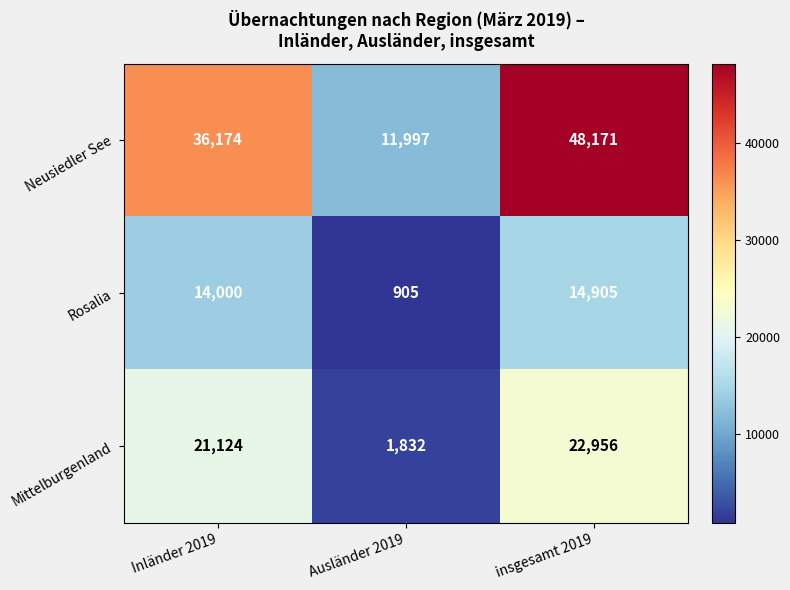

What is the maximum value for Mittelburgenland?

22956